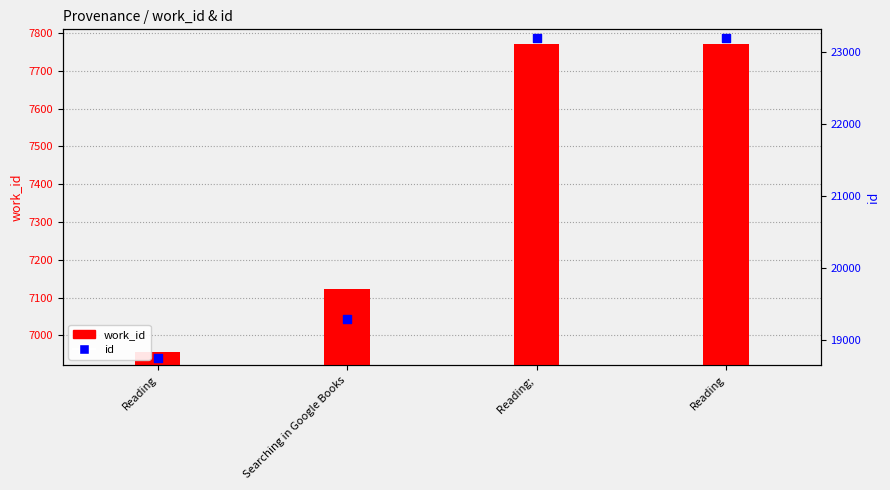

What is the total value across all series at Reading?

25707